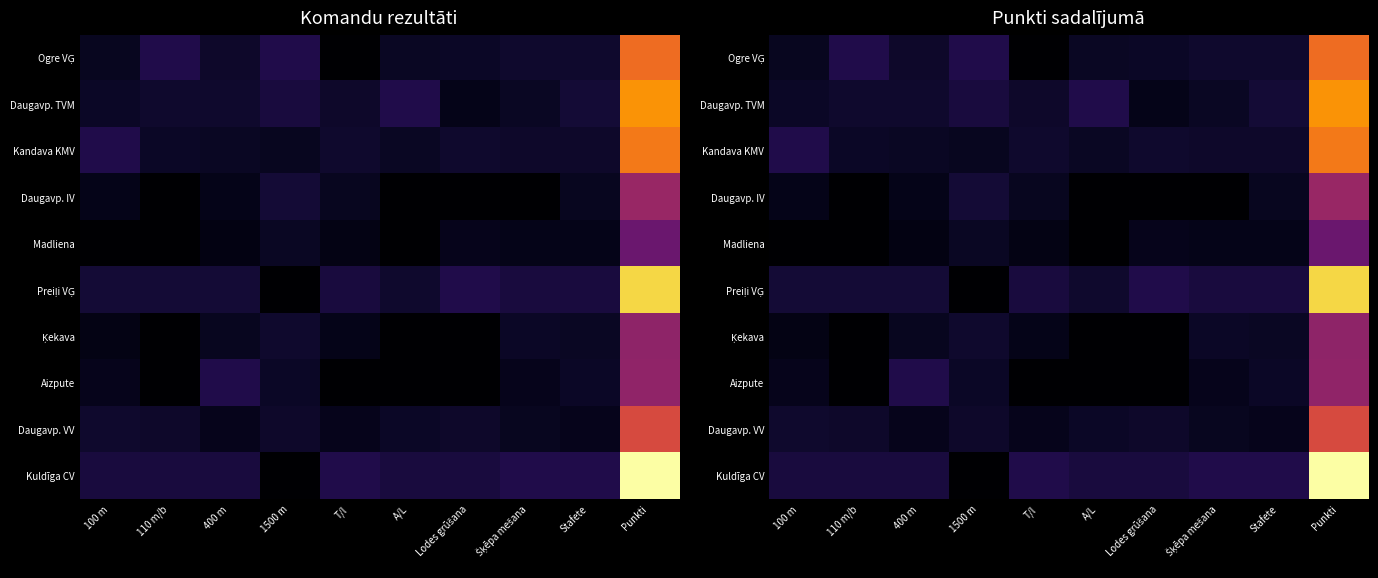

What is the total value across all series at 110 m/b?

88